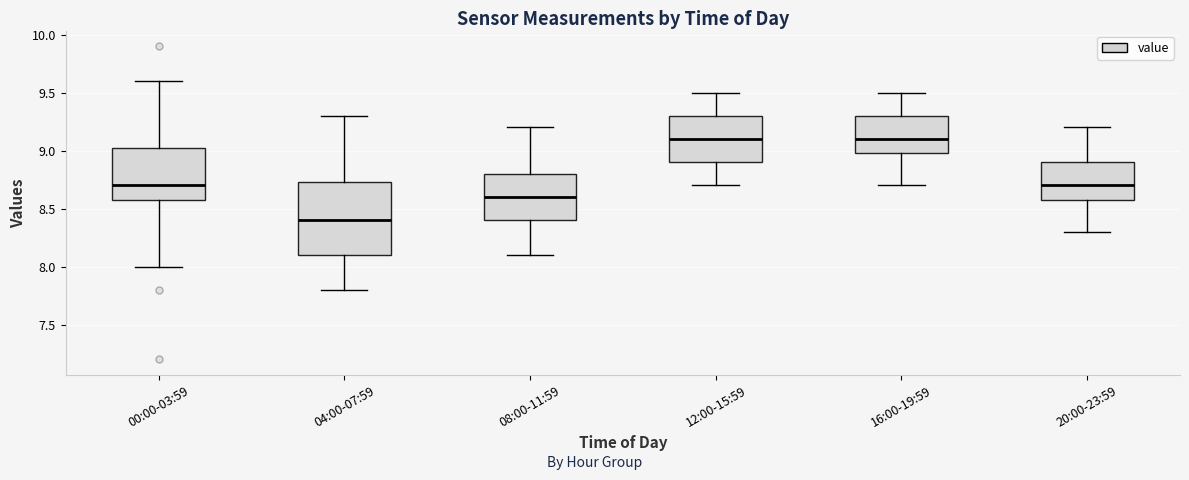

Reading left to right, transcribe this box plot: for each box, give where its median line is, the range the box spans, and where its two whiskers end, as read against the y-axis. The values are not printed on the chart, so give them approximately, as read against the axis.

00:00-03:59: median 8.70, box 8.60 to 9.05, whiskers 8.00 to 9.60
04:00-07:59: median 8.40, box 8.10 to 8.75, whiskers 7.80 to 9.30
08:00-11:59: median 8.60, box 8.40 to 8.80, whiskers 8.10 to 9.20
12:00-15:59: median 9.10, box 8.90 to 9.30, whiskers 8.70 to 9.50
16:00-19:59: median 9.10, box 9.00 to 9.30, whiskers 8.70 to 9.50
20:00-23:59: median 8.70, box 8.60 to 8.90, whiskers 8.30 to 9.20